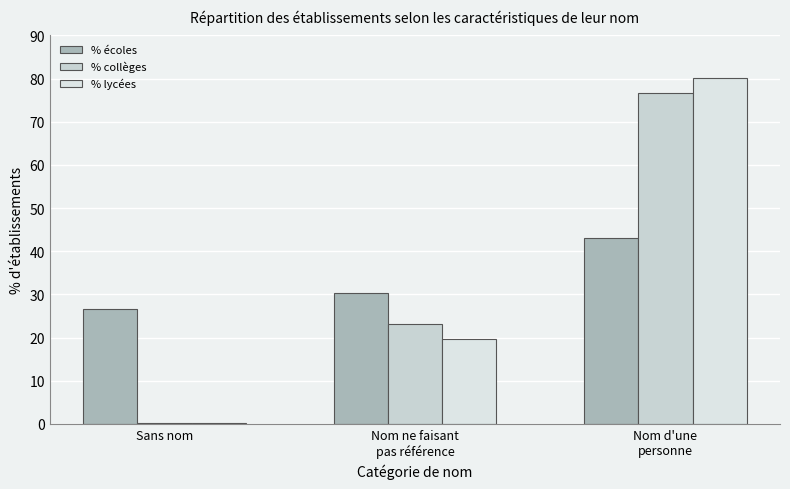

Reading left to right, list all the values displayed in this chart.

% écoles: Sans nom=26.6	Nom ne faisant
pas référence=30.3	Nom d'une
personne=43.0
% collèges: Sans nom=0.2	Nom ne faisant
pas référence=23.1	Nom d'une
personne=76.7
% lycées: Sans nom=0.1	Nom ne faisant
pas référence=19.8	Nom d'une
personne=80.1